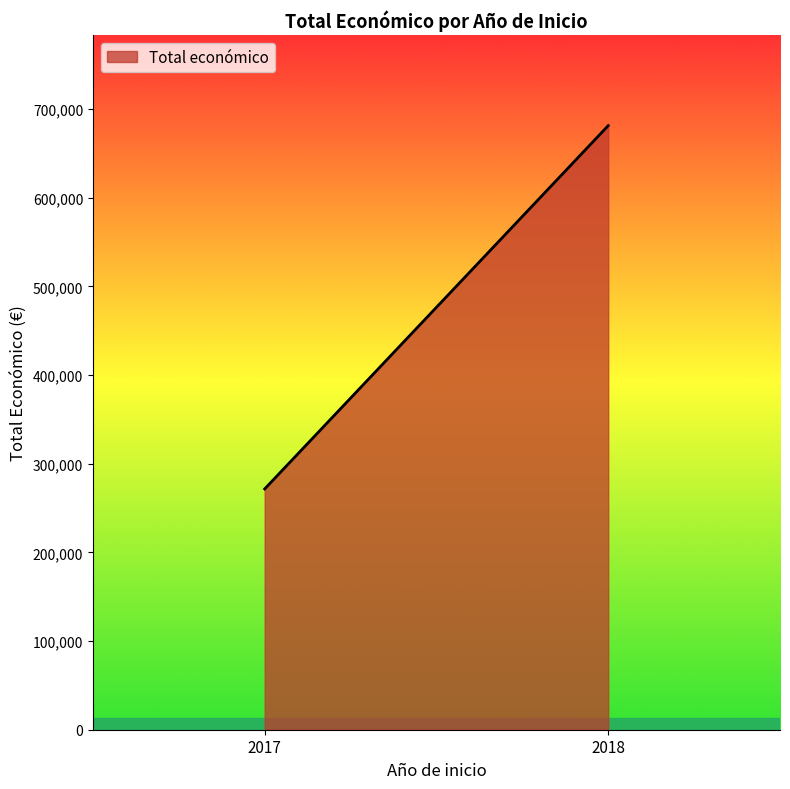

What is the difference between the maximum and minimum values?

409713